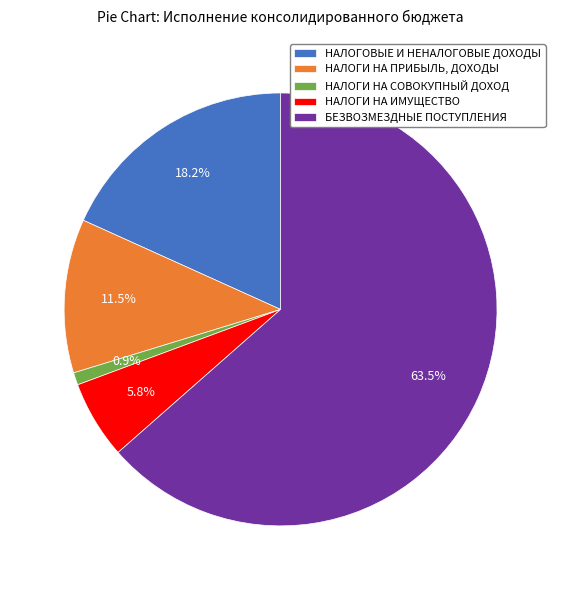

Is it true that НАЛОГОВЫЕ И НЕНАЛОГОВЫЕ ДОХОДЫ is 18% of the pie?

True